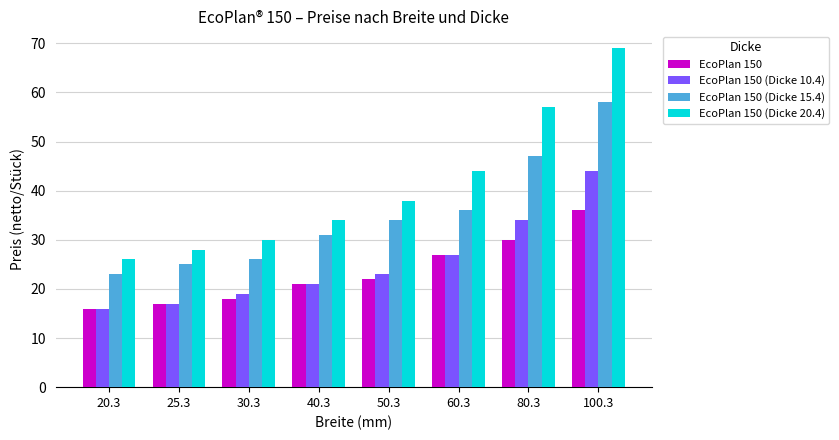

What is the difference between the maximum and minimum values in the EcoPlan 150 series?

20